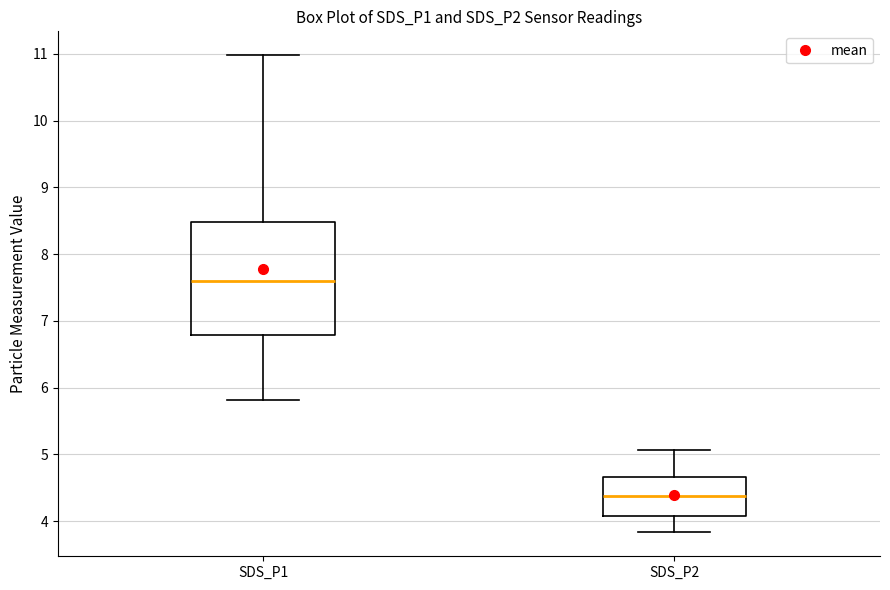

Reading left to right, read every box against the y-axis: the position of its median line, the range the box covers, and the ends of its whiskers. The values are not printed on the chart, so give them approximately, as read against the axis.

SDS_P1: median 7.6, box 6.8 to 8.5, whiskers 5.8 to 11.0
SDS_P2: median 4.4, box 4.1 to 4.7, whiskers 3.8 to 5.1